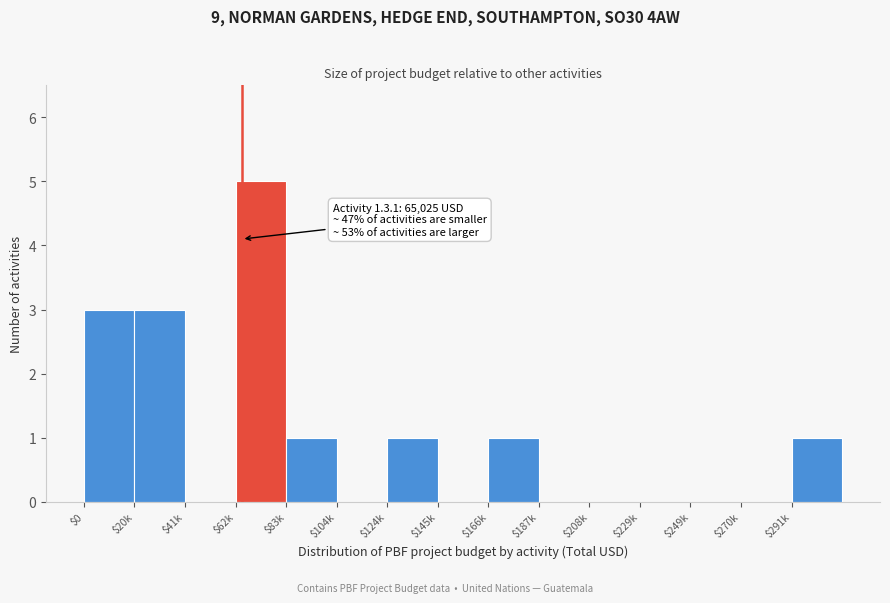

The value at $62k is 3. True or false?

False